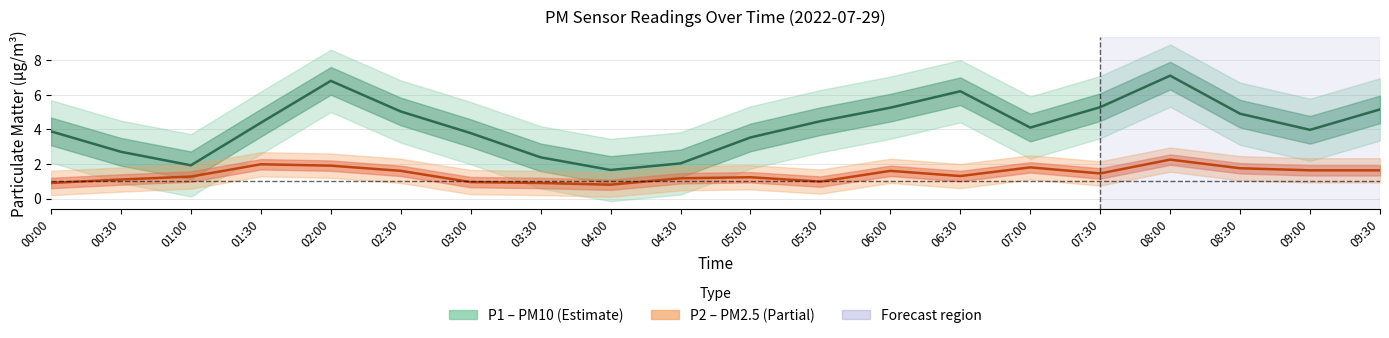

Reading left to right, list all the values displayed in this chart.

P1: 3.9	2.7	1.9	4.4	6.8	5.0	3.8	2.4	1.6	2.0	3.5	4.5	5.2	6.2	4.1	5.3	7.1	4.9	4.0	5.2
P2: 0.9	1.1	1.3	2.0	1.9	1.6	0.9	0.9	0.8	1.2	1.2	1.0	1.6	1.3	1.8	1.4	2.2	1.8	1.6	1.6